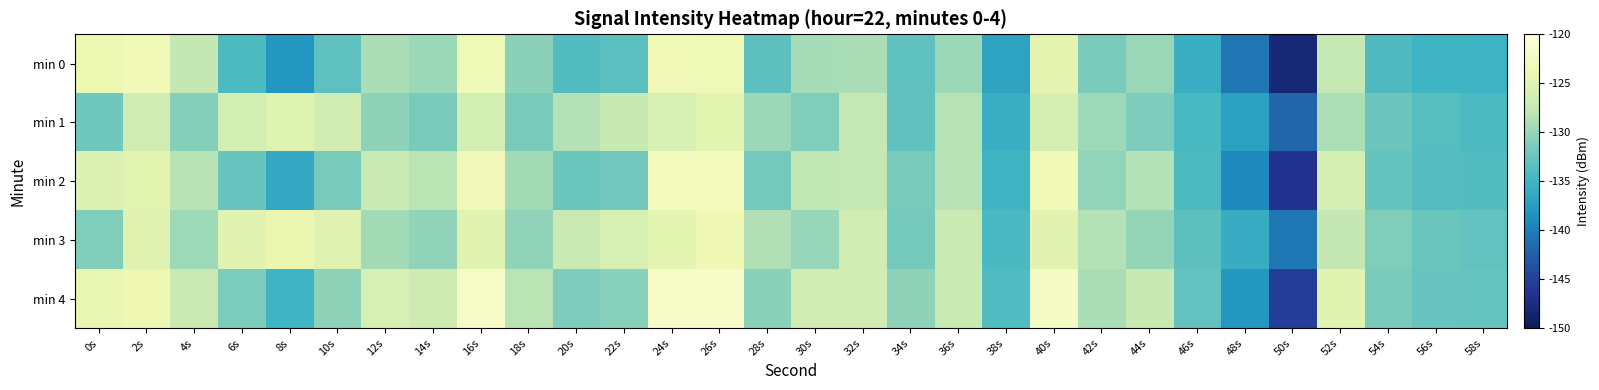

How many distinct data groups are displayed?

5